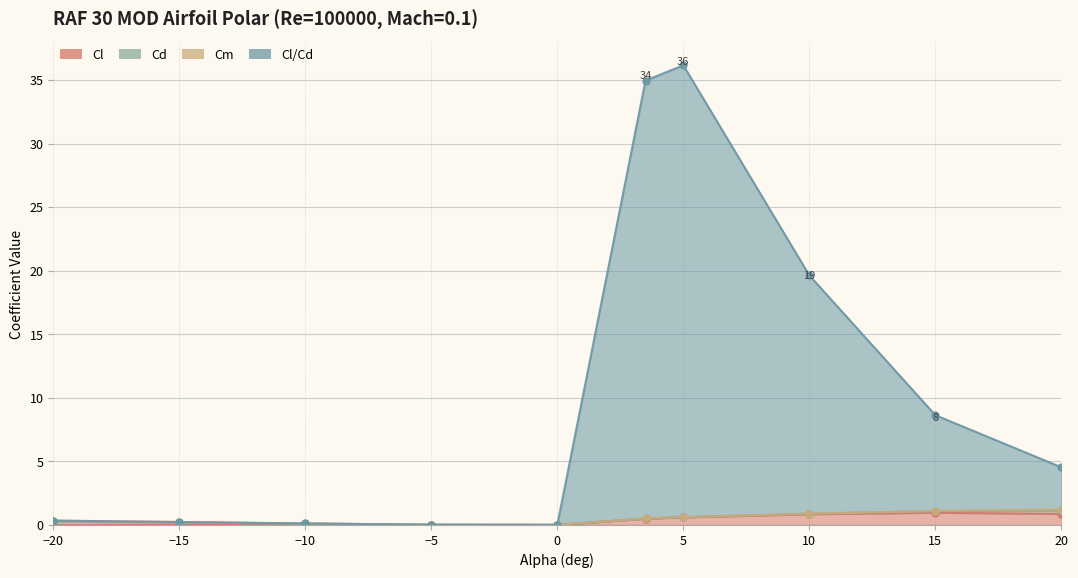

What is the value of the Cm point at the 1st from the left?

0.1